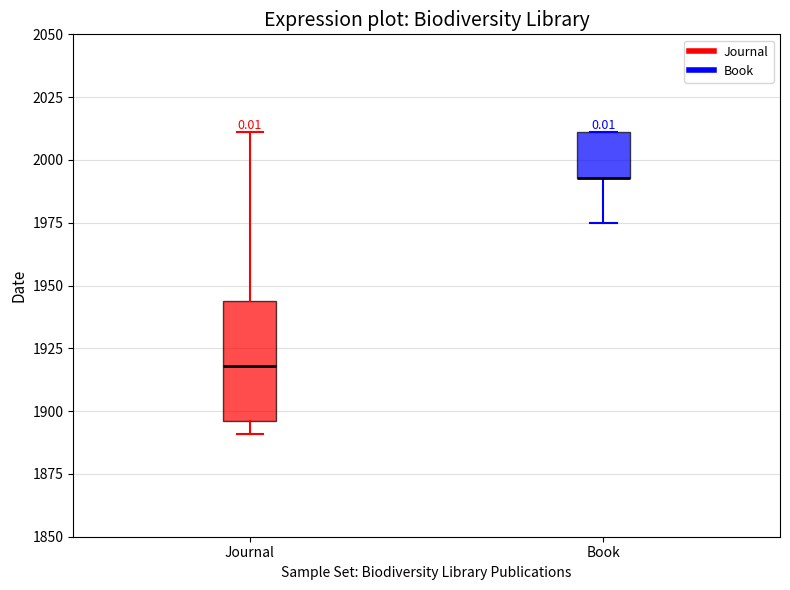

Where does the lower whisker of the box for Book end on the y-axis? The values are not printed on the chart, so give them approximately, as read against the axis.

1975